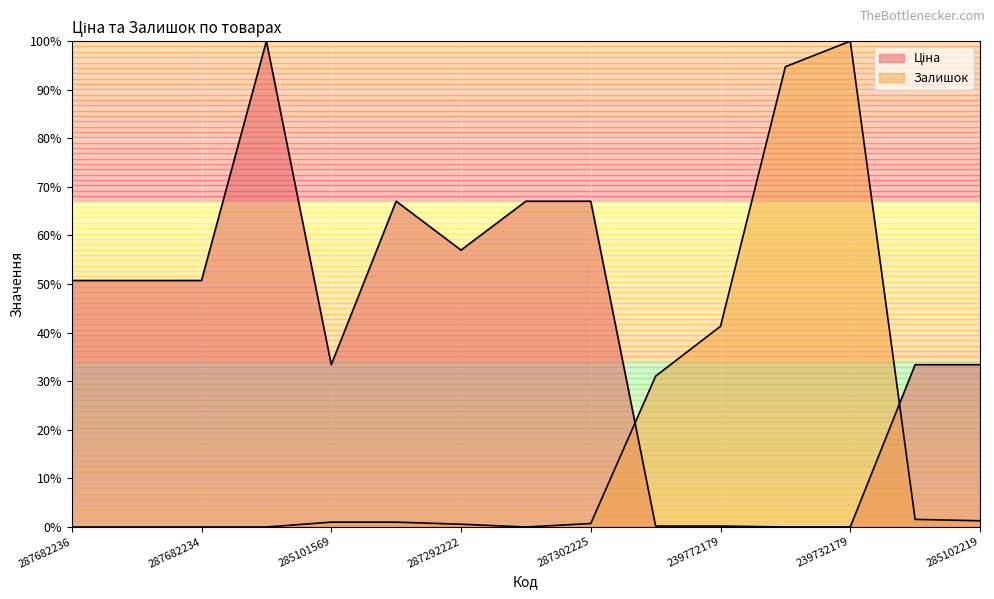

How many lines are shown in the chart?

2